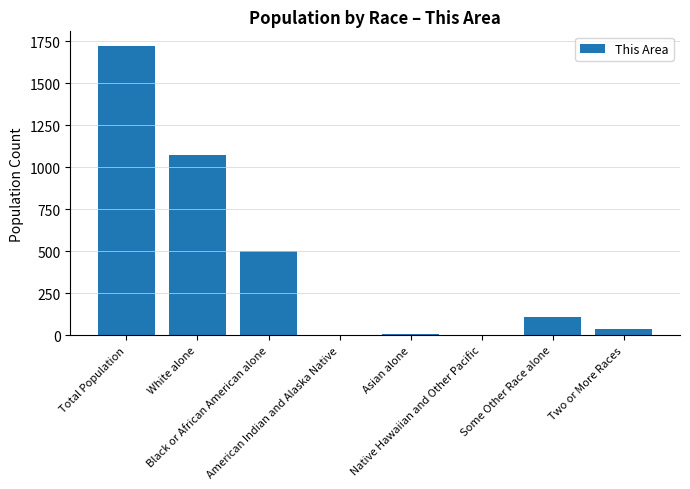

What is the maximum value shown in the chart?

1724